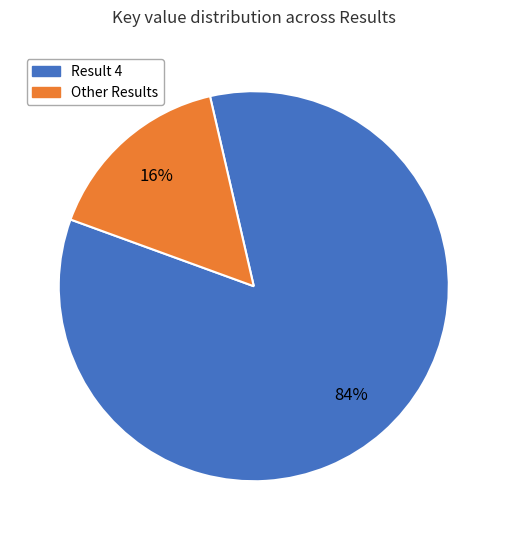

Does any single category account for the majority?

Yes